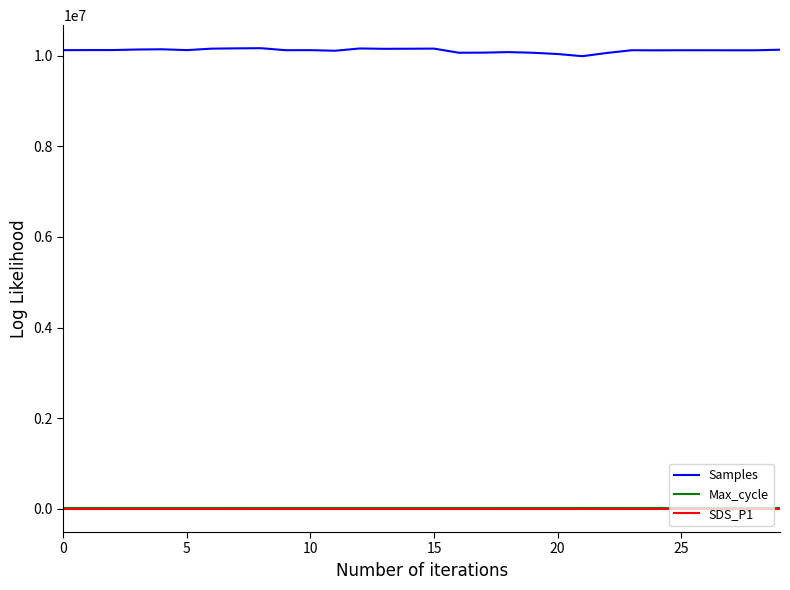

What is the lowest value of the Max_cycle series?

20197.0